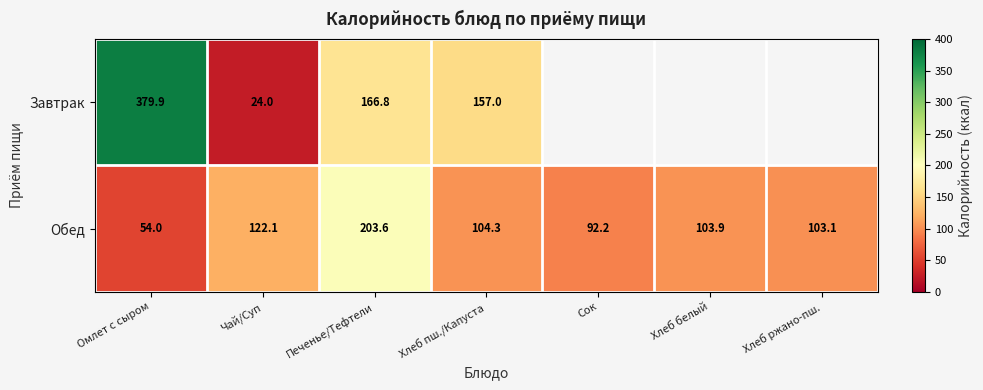

The Завтрак series shows 639.7 at Омлет с сыром. True or false?

False